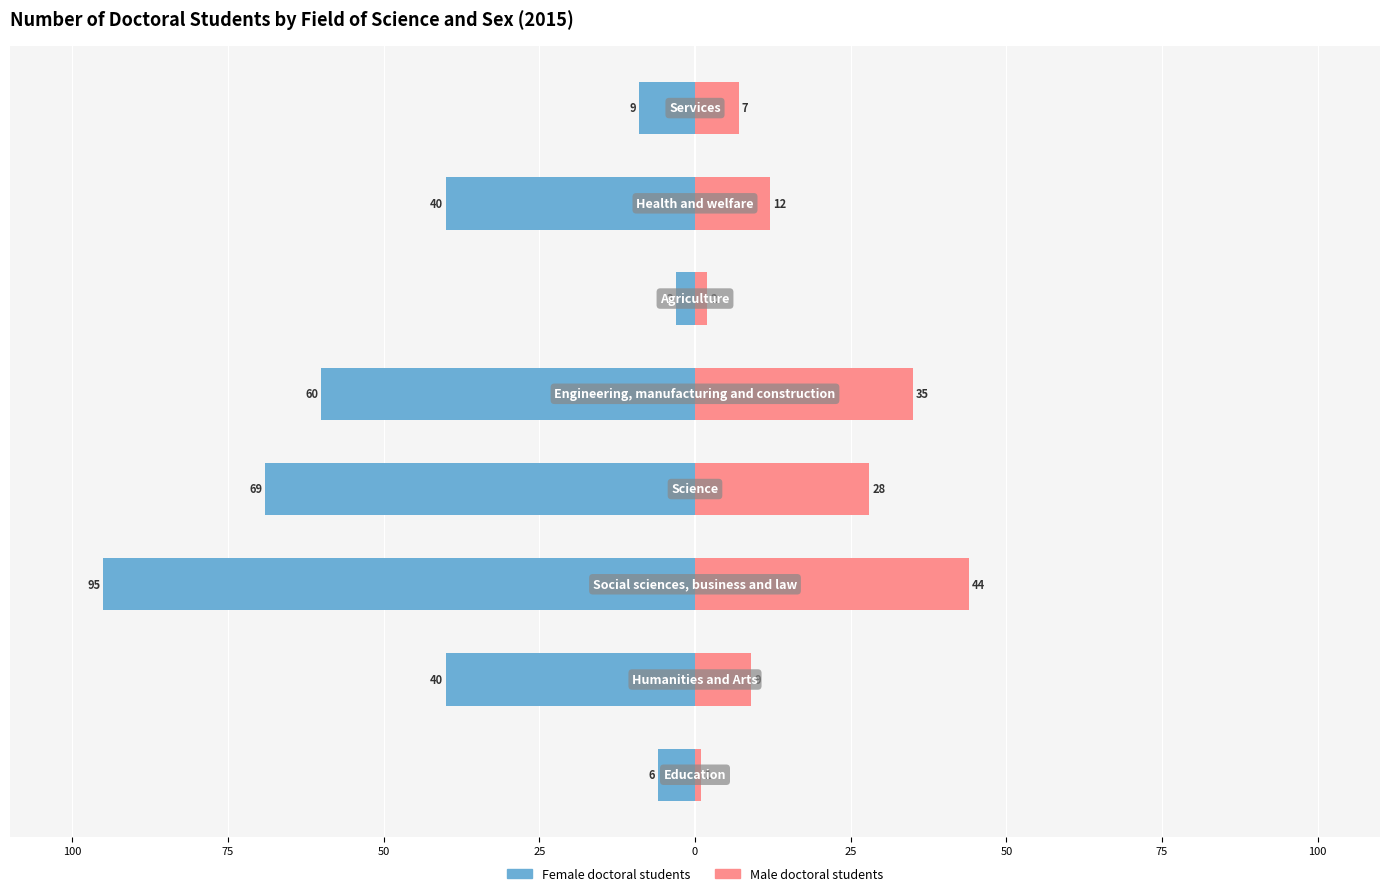

What is the difference between the second highest and second lowest values in the Male doctoral students series?

33